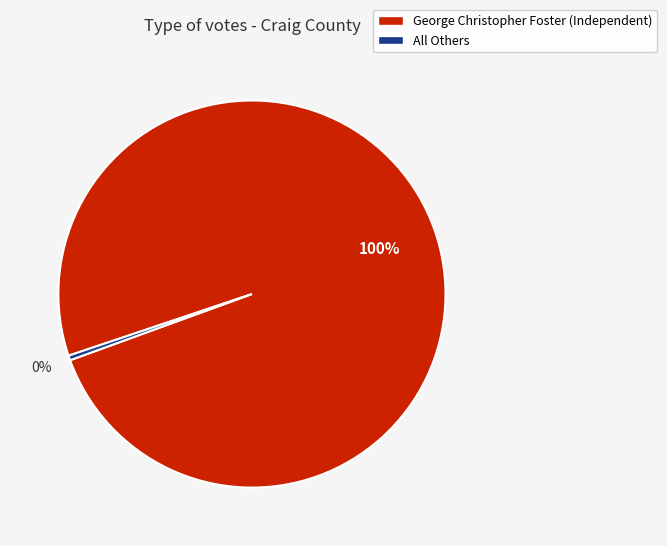

Which category has the biggest portion of the pie?

George Christopher Foster (Independent)